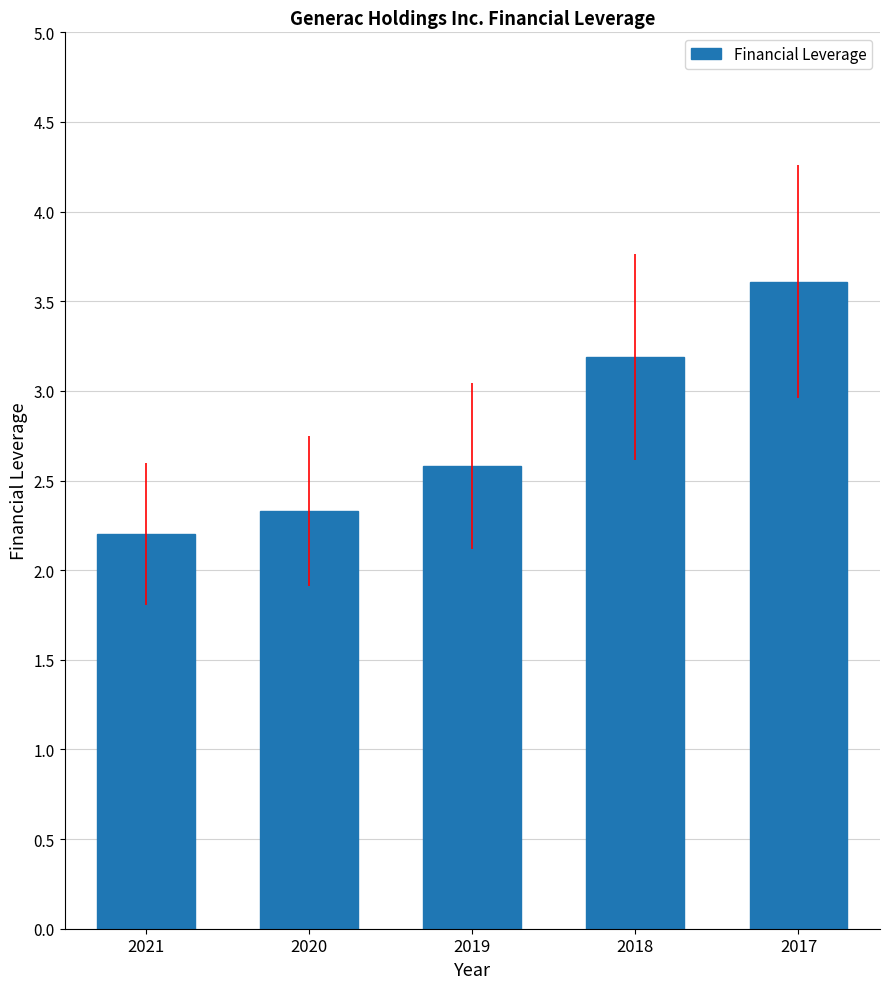

Are the bars horizontal?

No